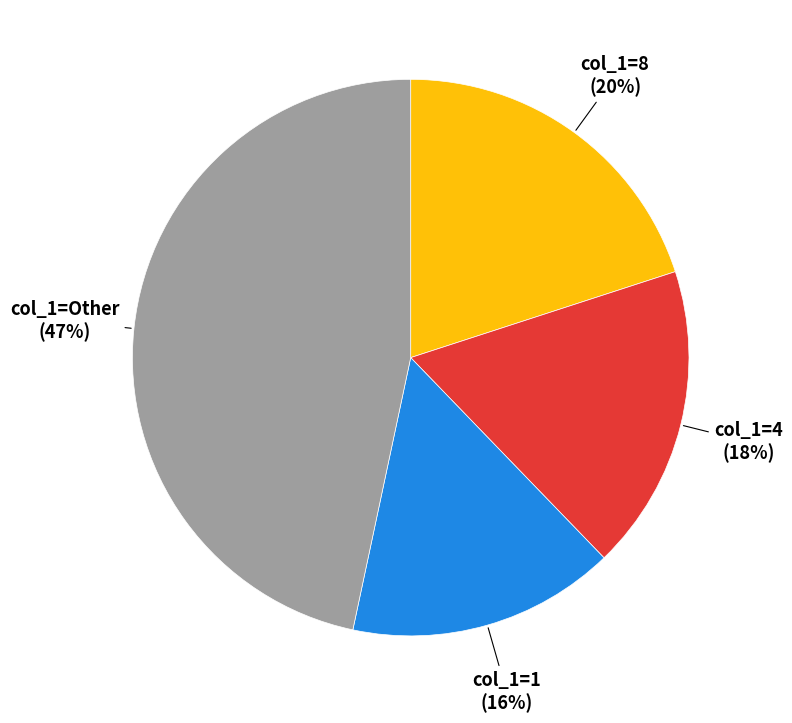

To the nearest percent, what is the difference between the largest and smallest slice percentages?

31%